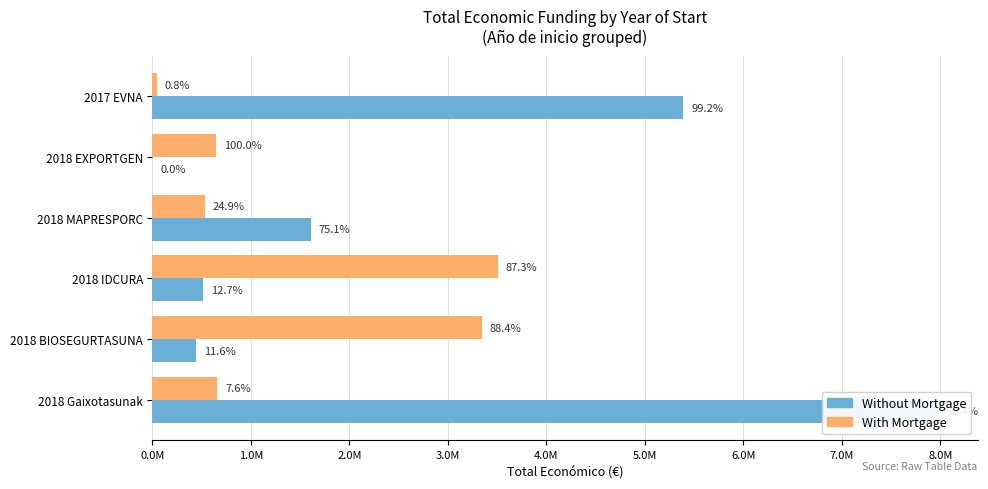

Are the bars grouped side by side (vs. stacked)?

Yes